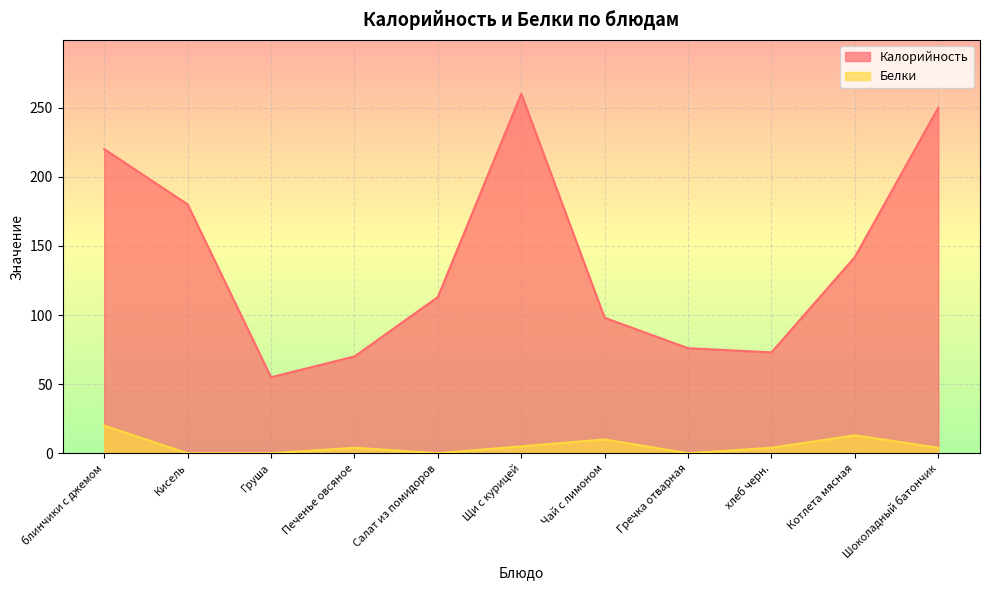

Is it true that Белки equals 4 at хлеб черн.?

True